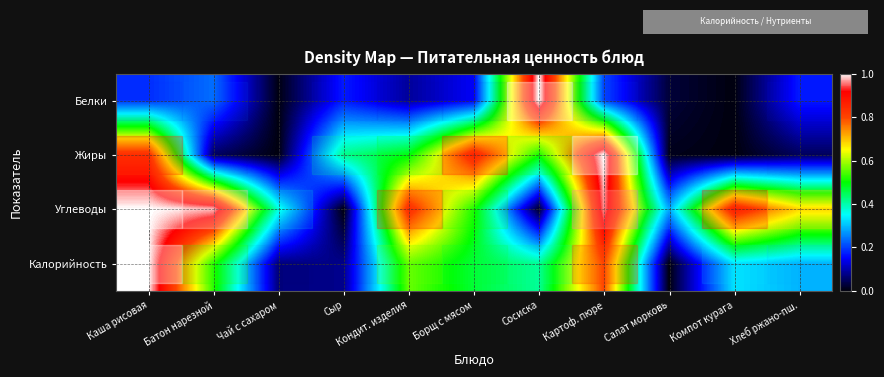

Is the value of row_3 at Борщ с мясом greater than the value of row_0 at Сосиска?

No